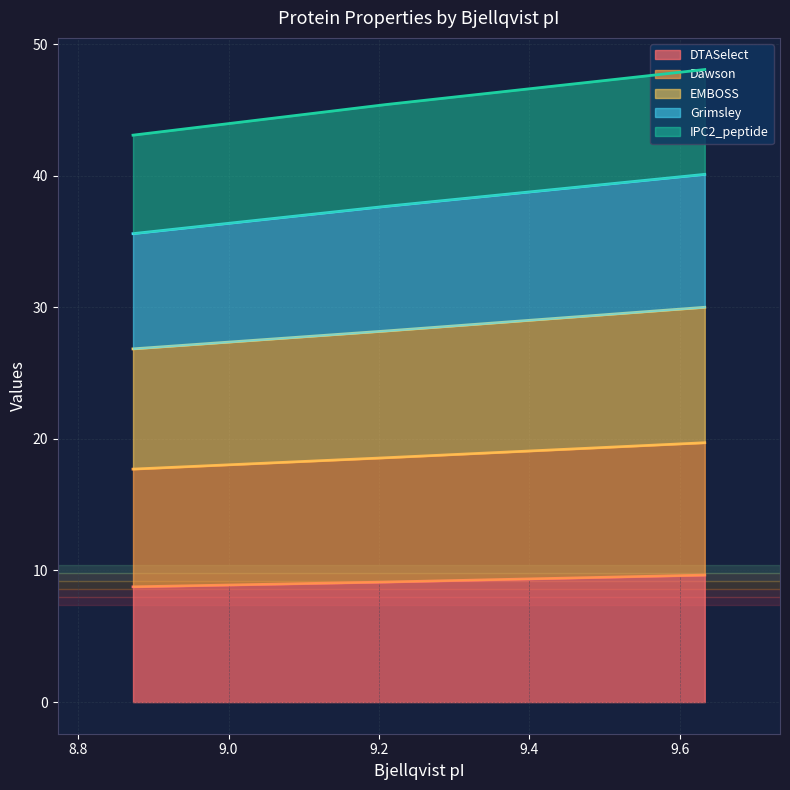

How many lines are shown in the chart?

5